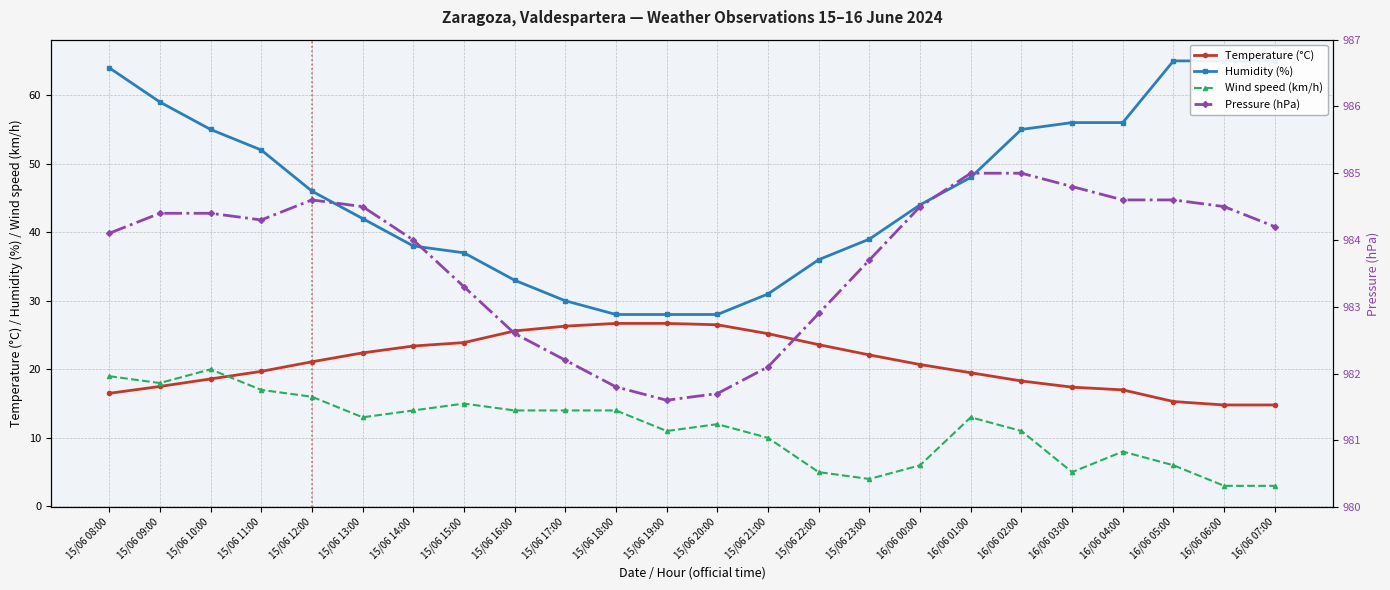

Reading right to left, what are all the values shown in this chart?

Temperature (°C): 14.8	14.8	15.3	17.0	17.4	18.3	19.5	20.7	22.1	23.6	25.2	26.5	26.7	26.7	26.3	25.6	23.9	23.4	22.4	21.1	19.7	18.6	17.5	16.5
Humidity (%): 65.0	65.0	65.0	56.0	56.0	55.0	48.0	44.0	39.0	36.0	31.0	28.0	28.0	28.0	30.0	33.0	37.0	38.0	42.0	46.0	52.0	55.0	59.0	64.0
Wind speed (km/h): 3.0	3.0	6.0	8.0	5.0	11.0	13.0	6.0	4.0	5.0	10.0	12.0	11.0	14.0	14.0	14.0	15.0	14.0	13.0	16.0	17.0	20.0	18.0	19.0
Pressure (hPa): 984.2	984.5	984.6	984.6	984.8	985.0	985.0	984.5	983.7	982.9	982.1	981.7	981.6	981.8	982.2	982.6	983.3	984.0	984.5	984.6	984.3	984.4	984.4	984.1